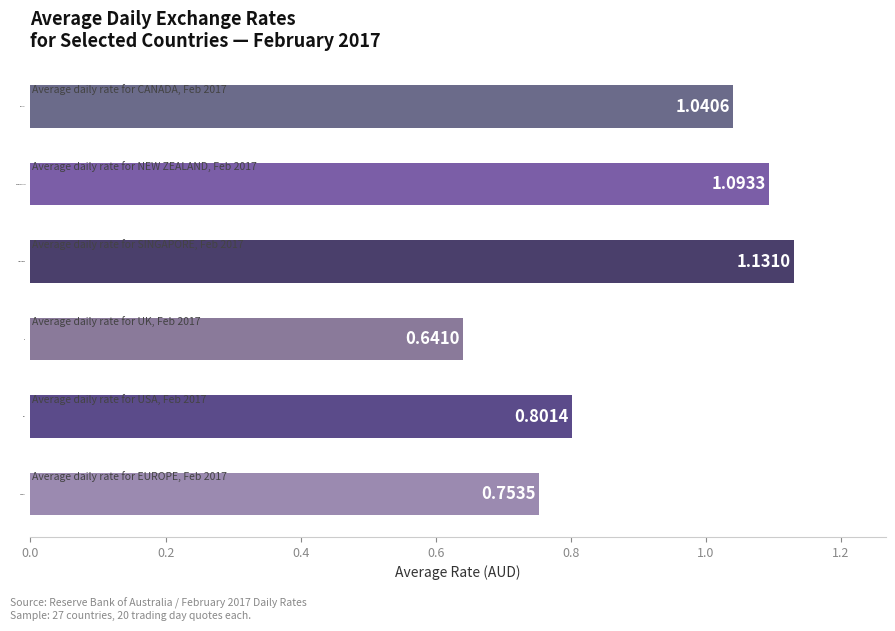

At which label is the value closest to 0?

UK